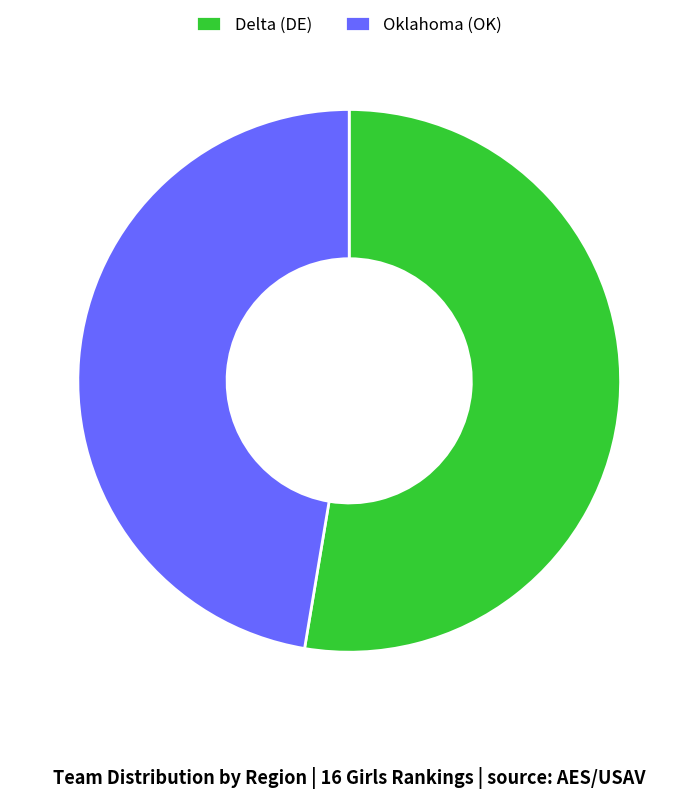

Is Oklahoma (OK) the majority of the pie?

No